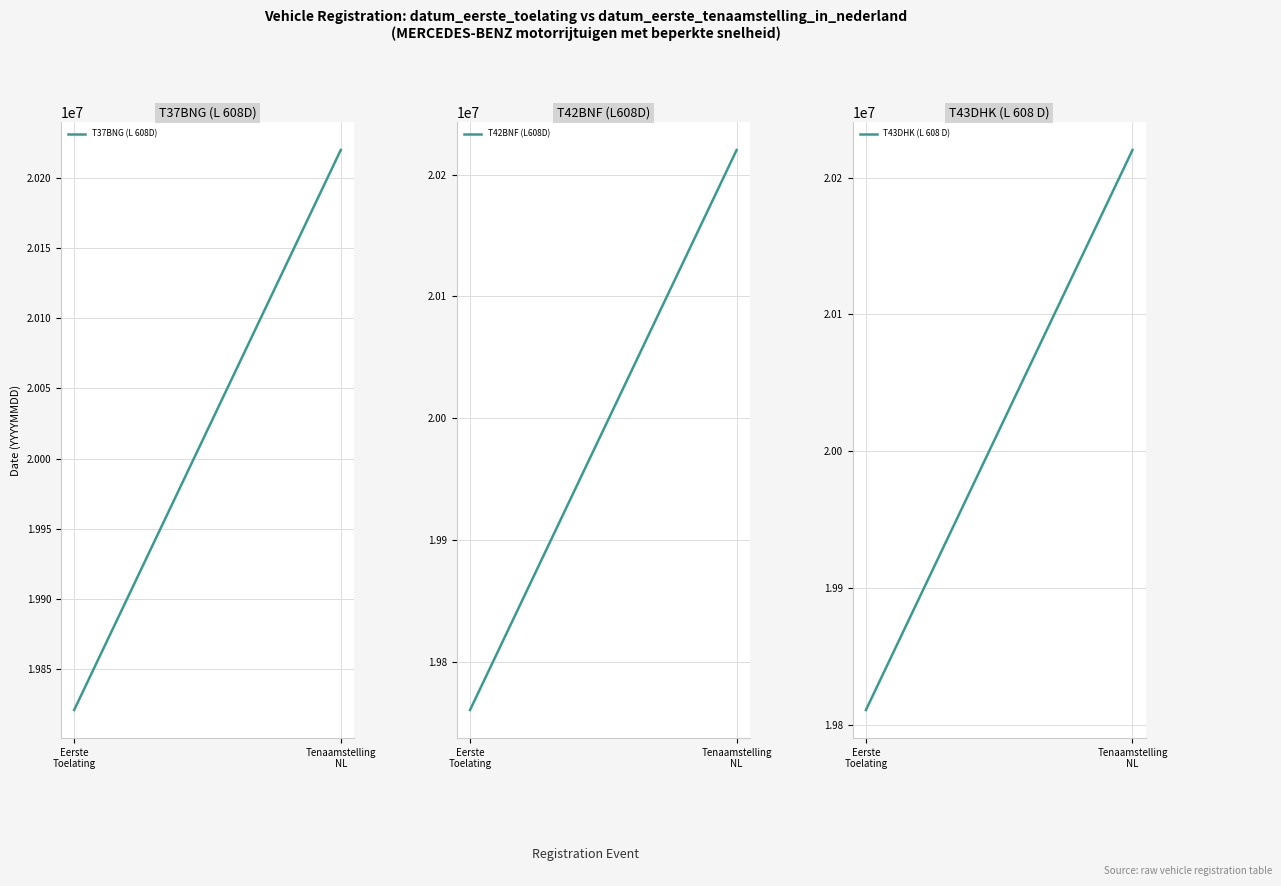

Which has a higher value, Tenaamstelling
NL or Eerste
Toelating?

Tenaamstelling
NL